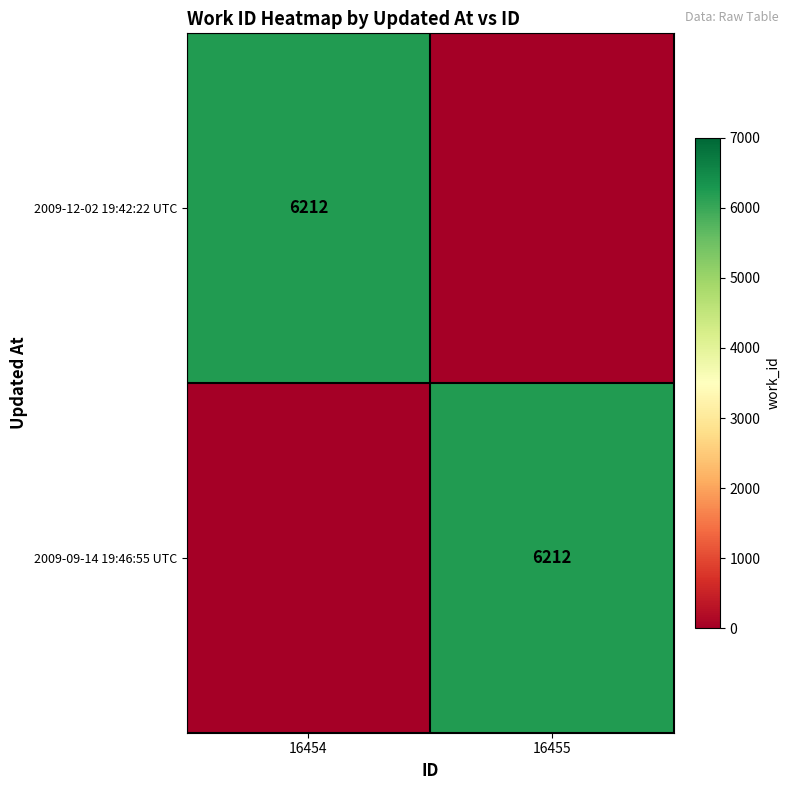

Which has a higher value, 16454 or 16455?

16454